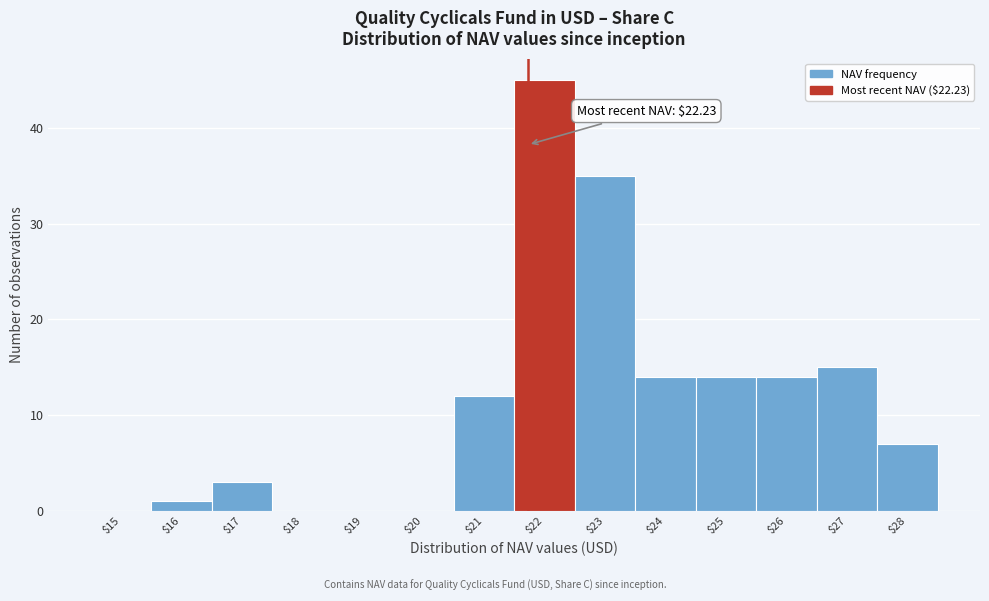

The chart shows a value of 22 at $26. True or false?

False